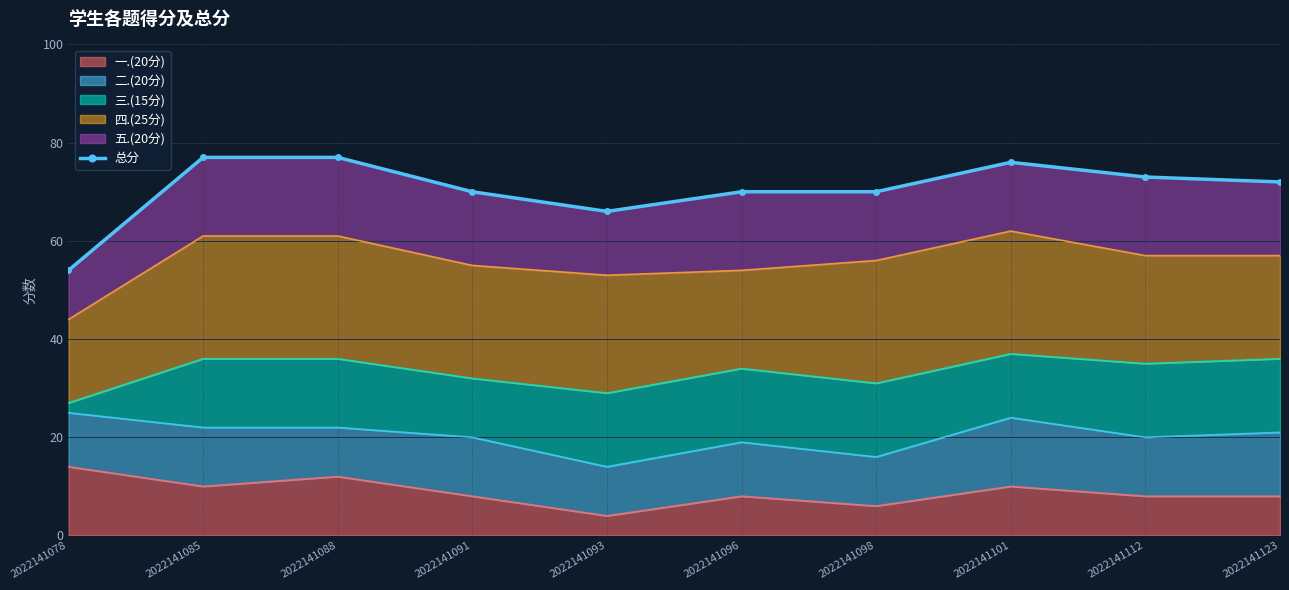

The chart shows a value of 72 at 2022141123. True or false?

True